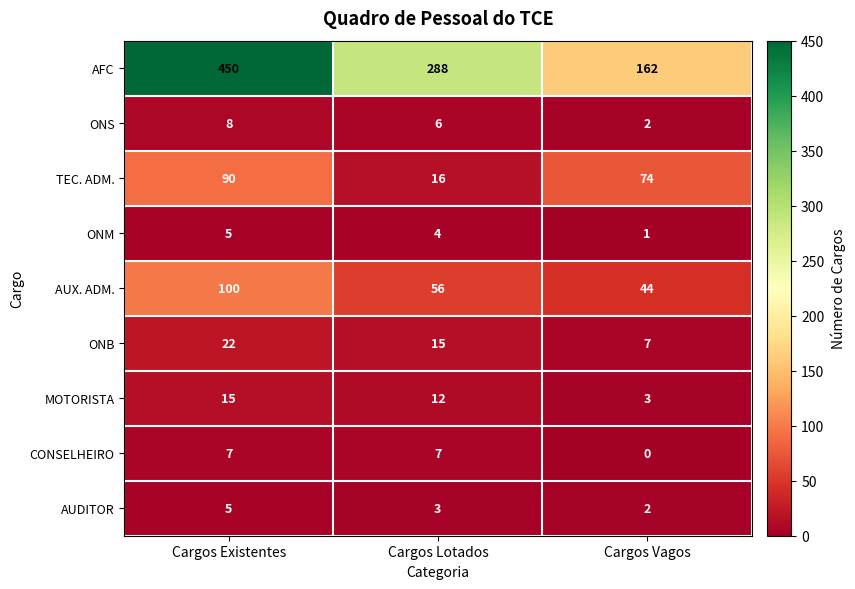

What is the difference between the maximum and minimum values in the AUX. ADM. series?

56